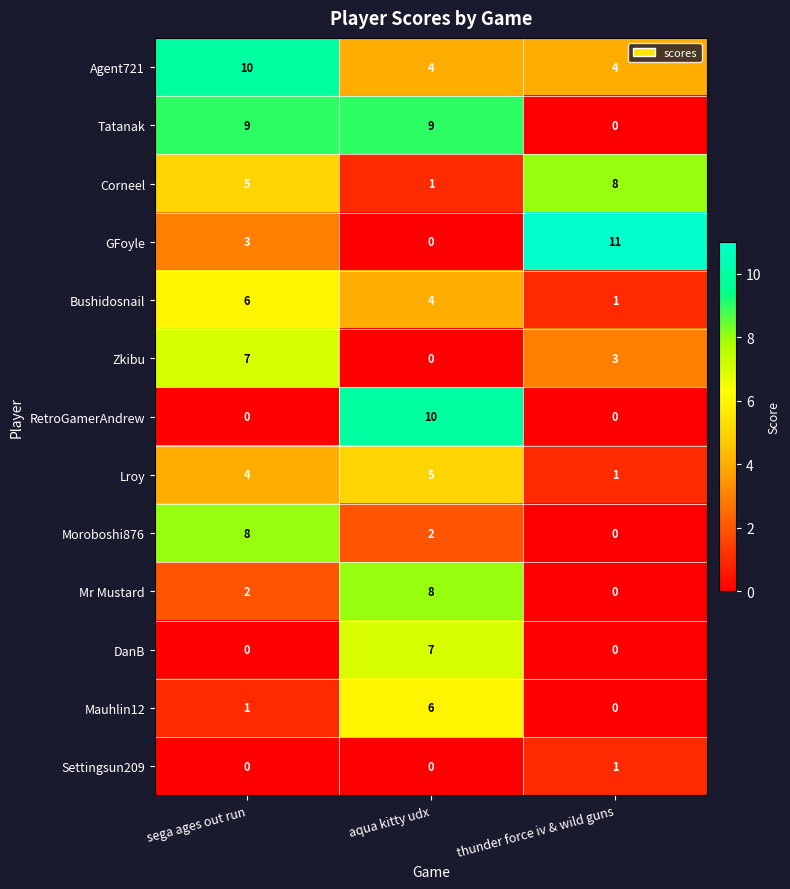

Between aqua kitty udx and thunder force iv & wild guns, which series saw the biggest shift?

GFoyle